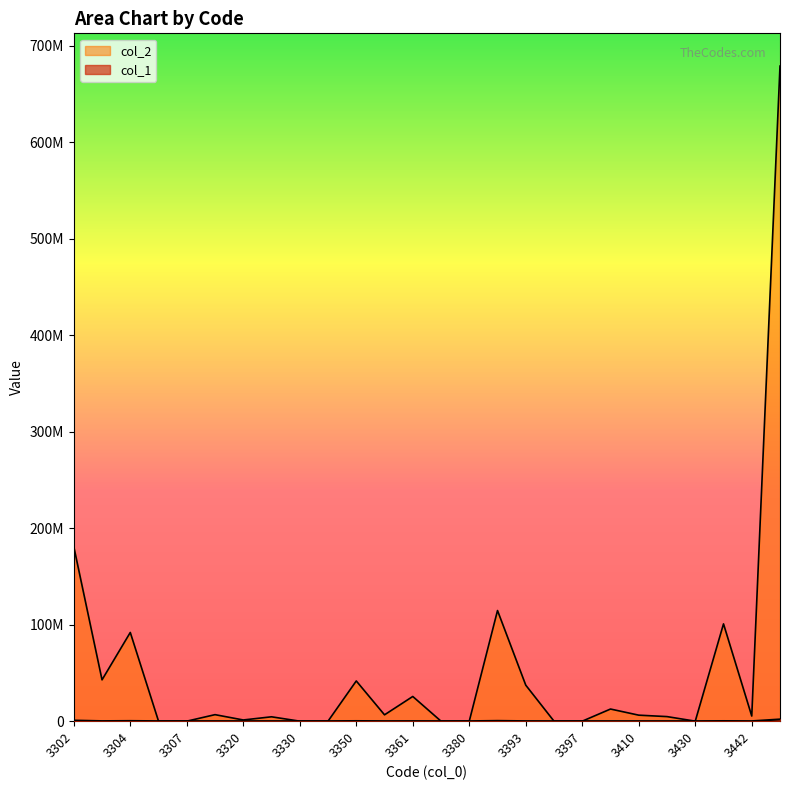

After their last crossing, which series has the higher values: col_1 or col_2?

col_2